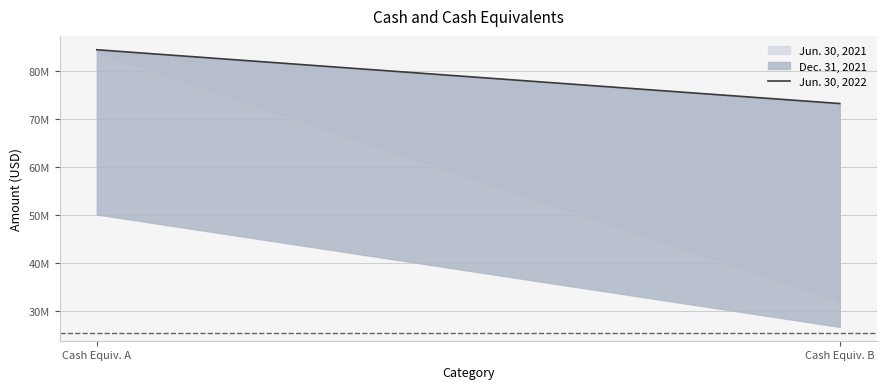

Rank the categories by value from lowest to highest.

Cash Equiv. B, Cash Equiv. A